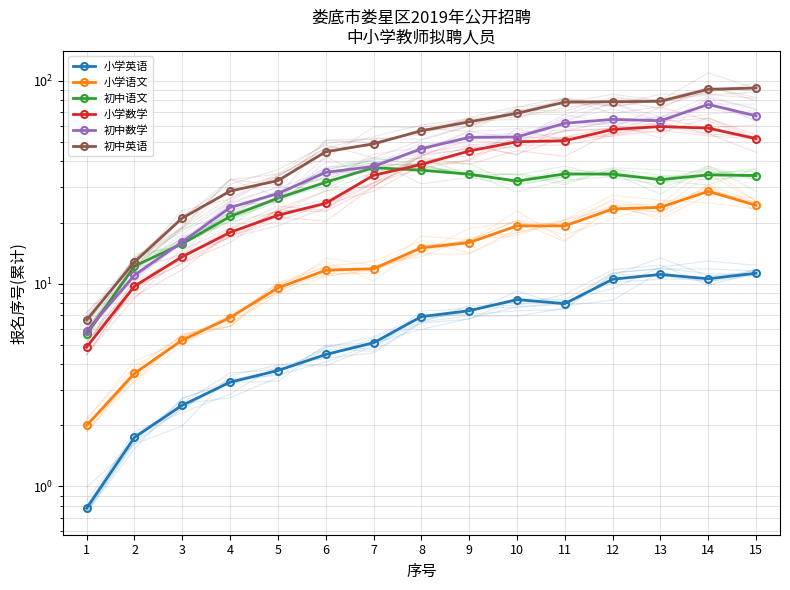

At which label is 小学语文 closest to 15?

8